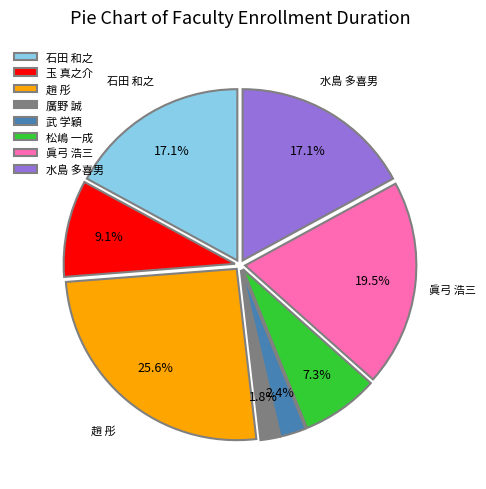

Is it true that 水島 多喜男 is 17% of the pie?

True